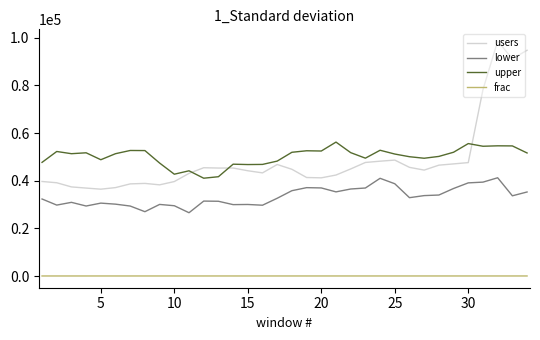

Which series has the widest spread of values?

users